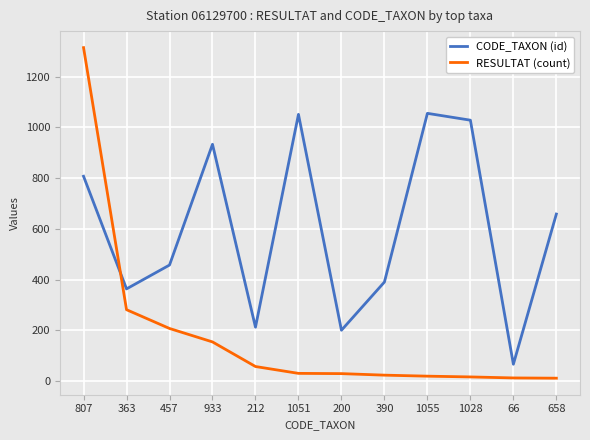

What is the difference between the highest and lowest values at 390?

367